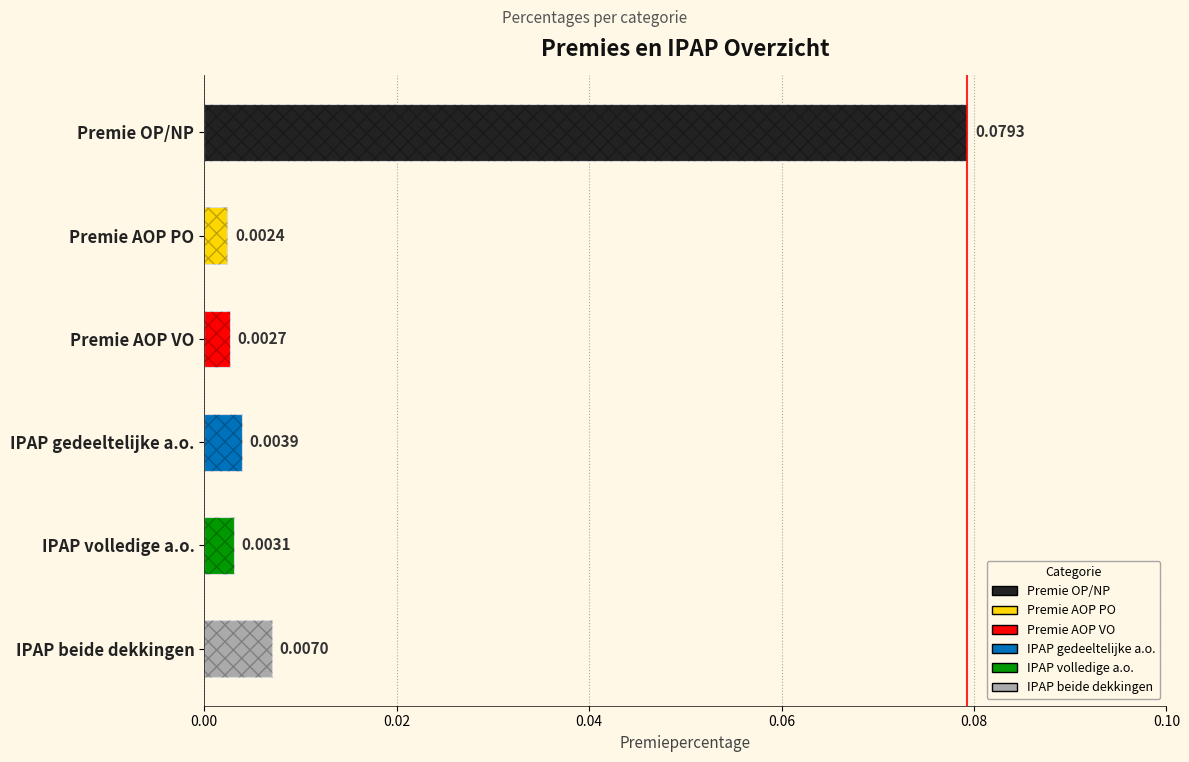

What is the sum of the values at Premie AOP PO and Premie OP/NP?

0.1